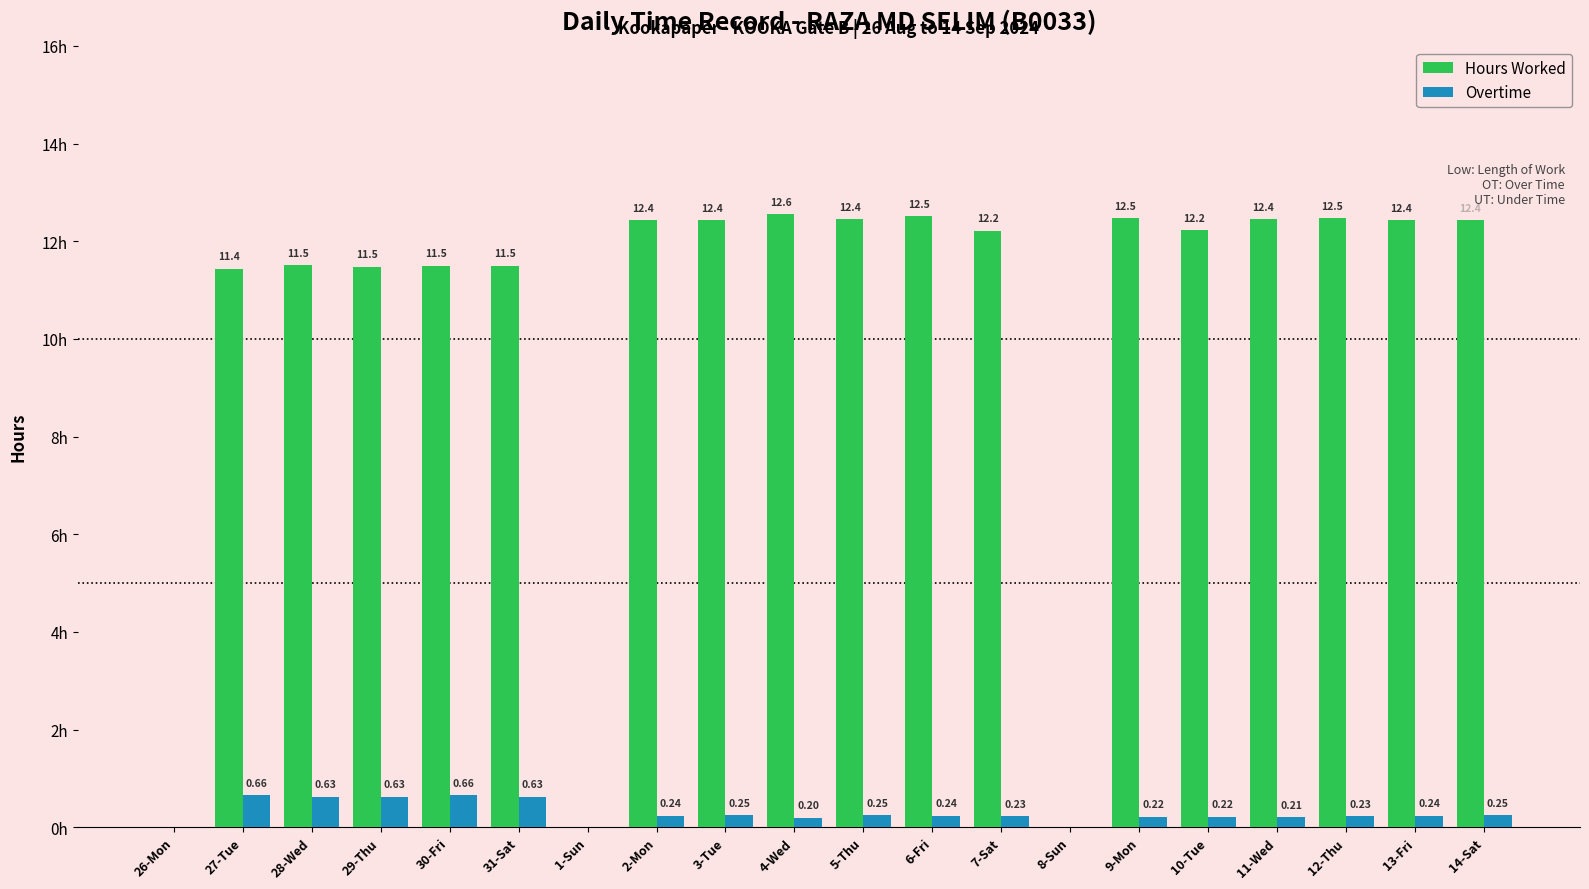

Between 31-Sat and 6-Fri, which series saw the biggest shift?

Hours Worked